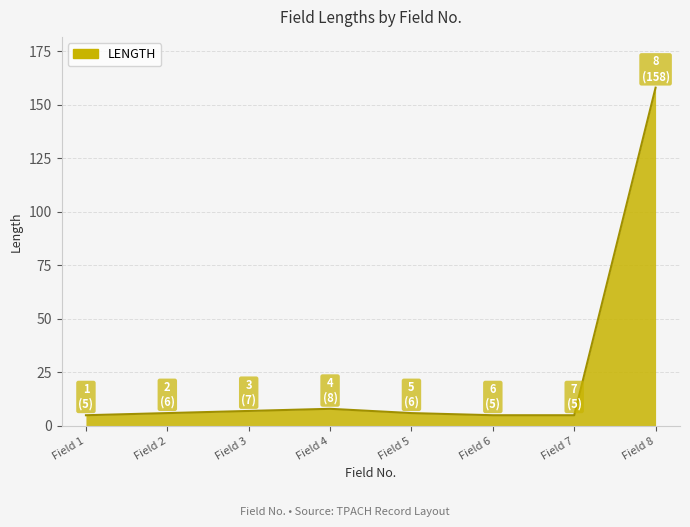

How many distinct data groups are displayed?

1